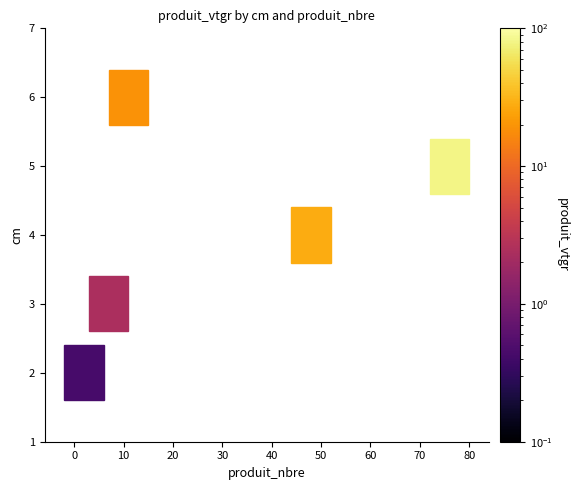

Reading left to right, what are all the values shown in this chart?

2: 0.4	0.0	0.0	0.0	0.0
3: 0.0	2.4	0.0	0.0	0.0
4: 0.0	0.0	28.1	0.0	0.0
5: 0.0	0.0	0.0	79.9	0.0
6: 0.0	0.0	0.0	0.0	19.3